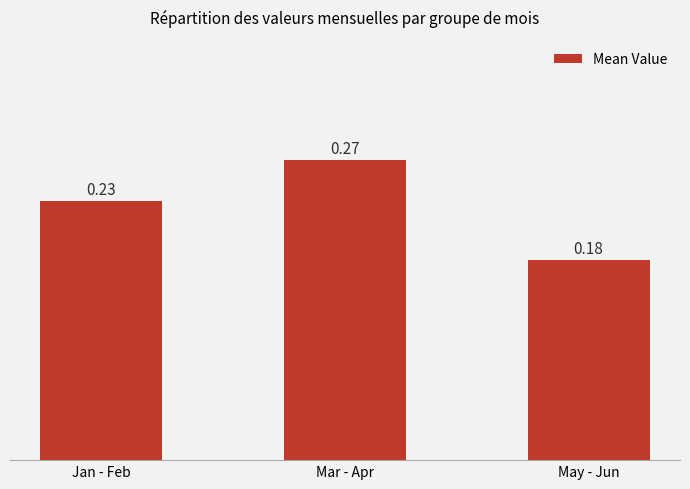

At which label is the value closest to 0?

May - Jun